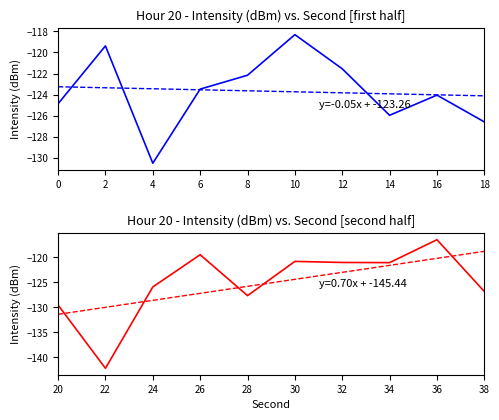

Rank the series by their maximum value, from lowest to highest.

intensity(dBm) [0-18s], intensity(dBm) [20-38s]